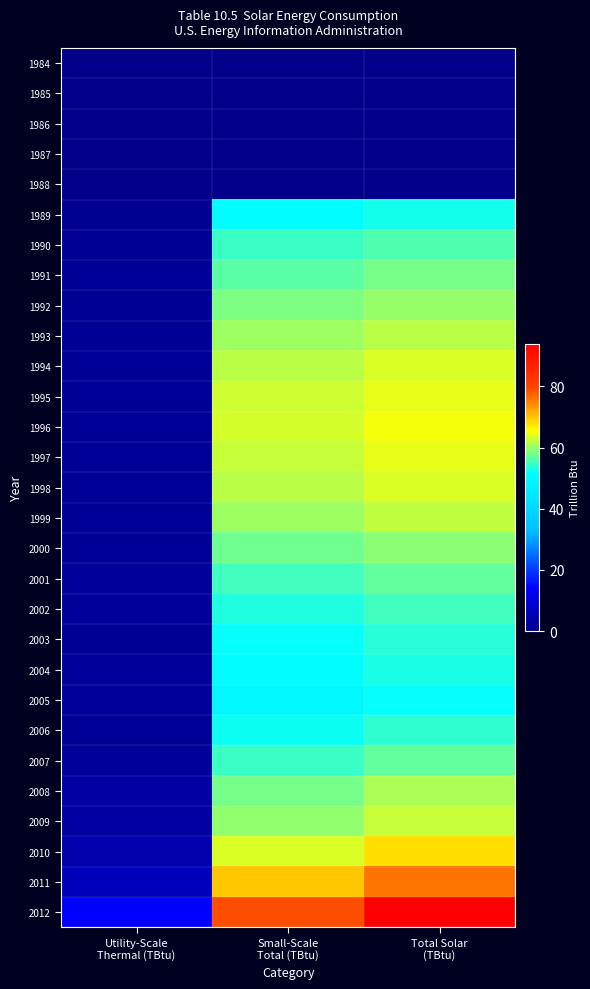

What is the total value across all series at Utility-Scale
Thermal (TBtu)?

62.2